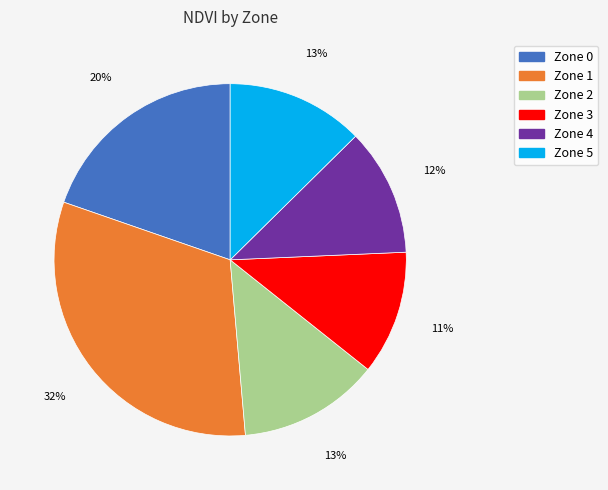

To the nearest percent, what percentage of the pie is Zone 2?

13%